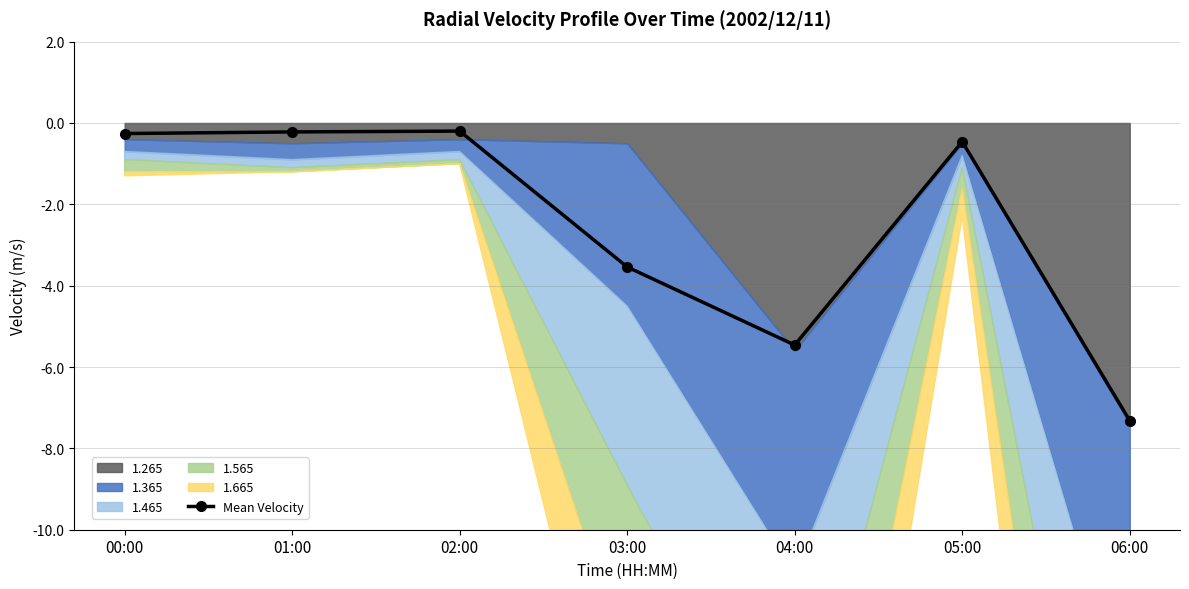

What is the average value?

-2.5